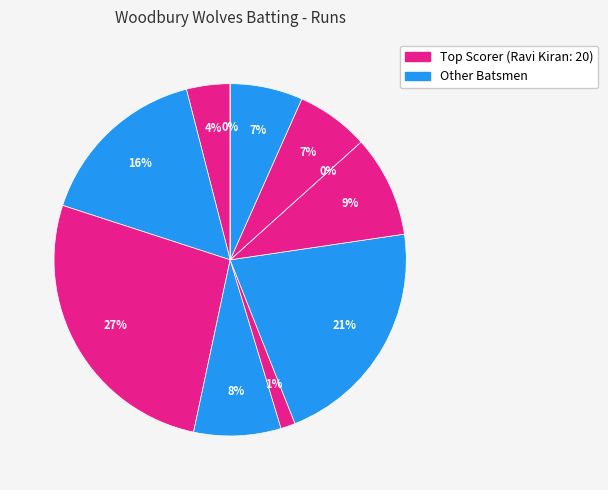

Is Ulhas Deshmukh the majority of the pie?

No